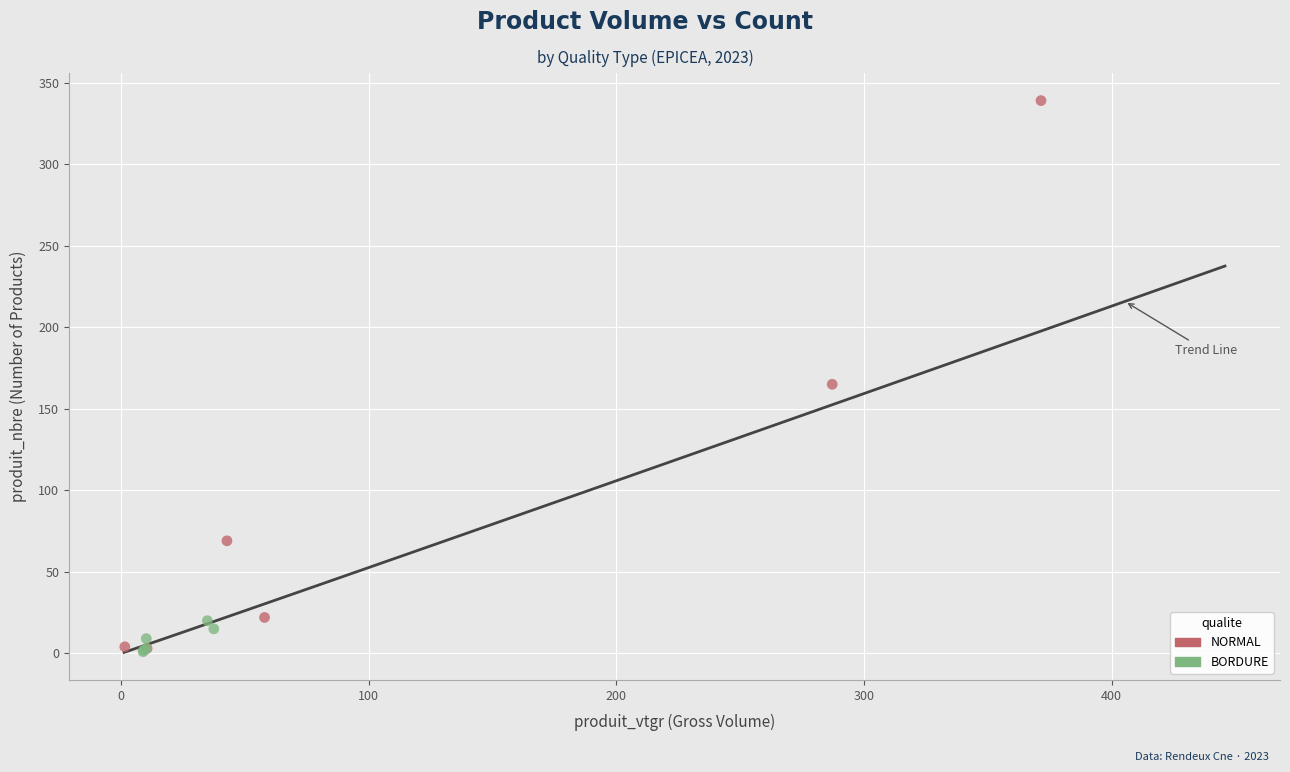

Which series has the widest spread of Y values?

NORMAL